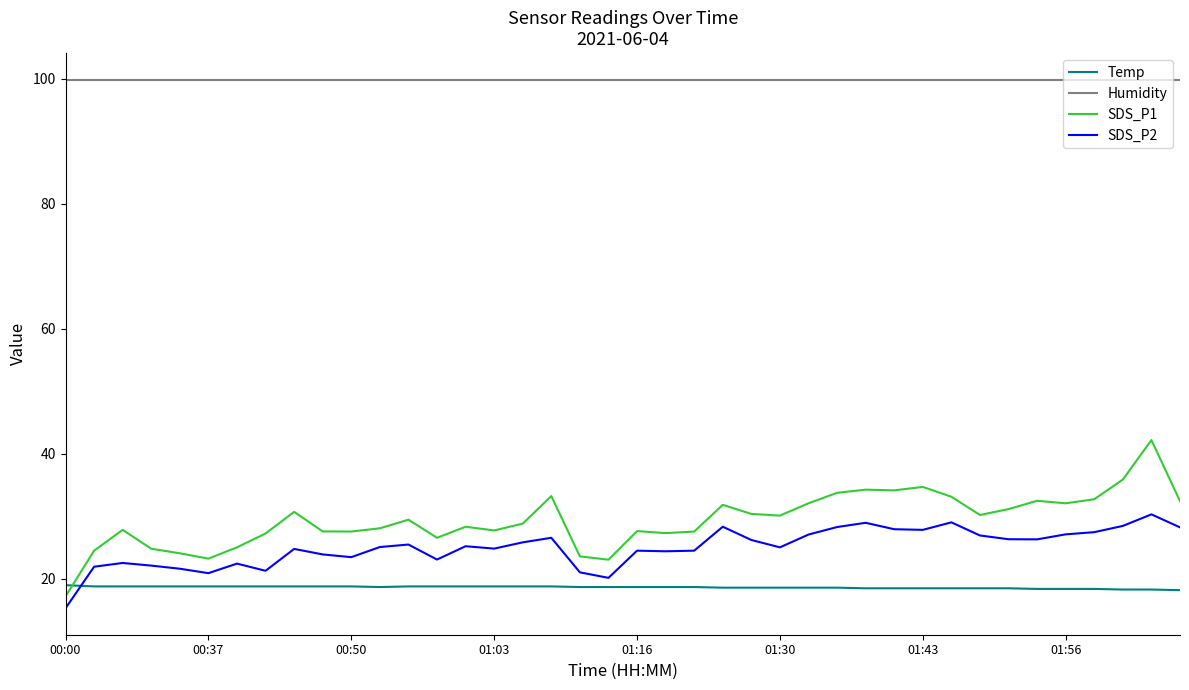

What is the difference between the maximum and minimum values in the SDS_P1 series?

25.0